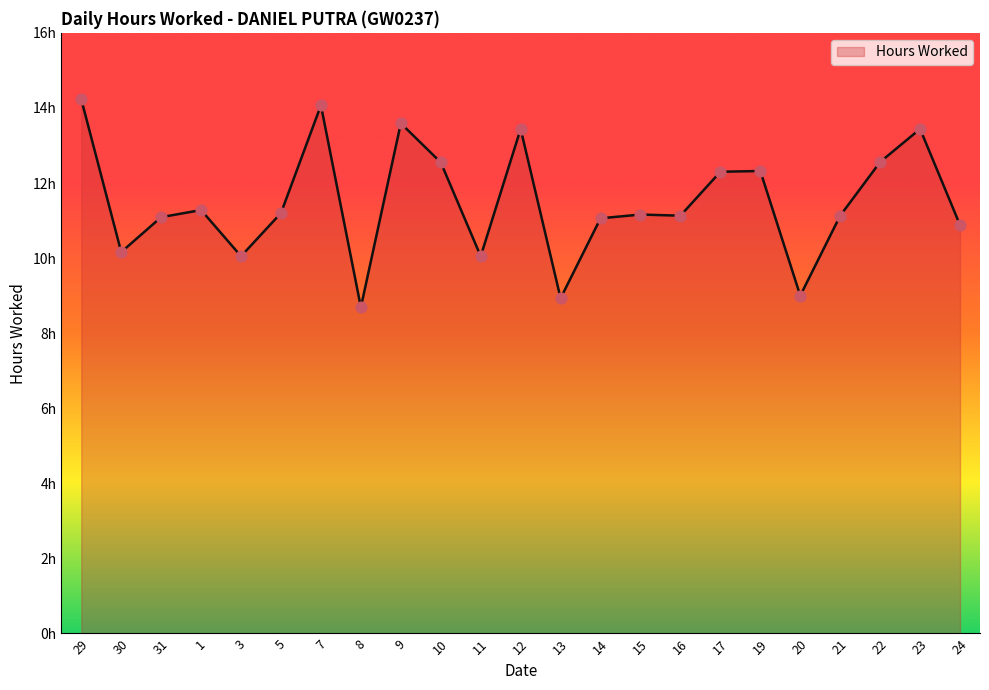

Between 13 and 14, which is larger?

14